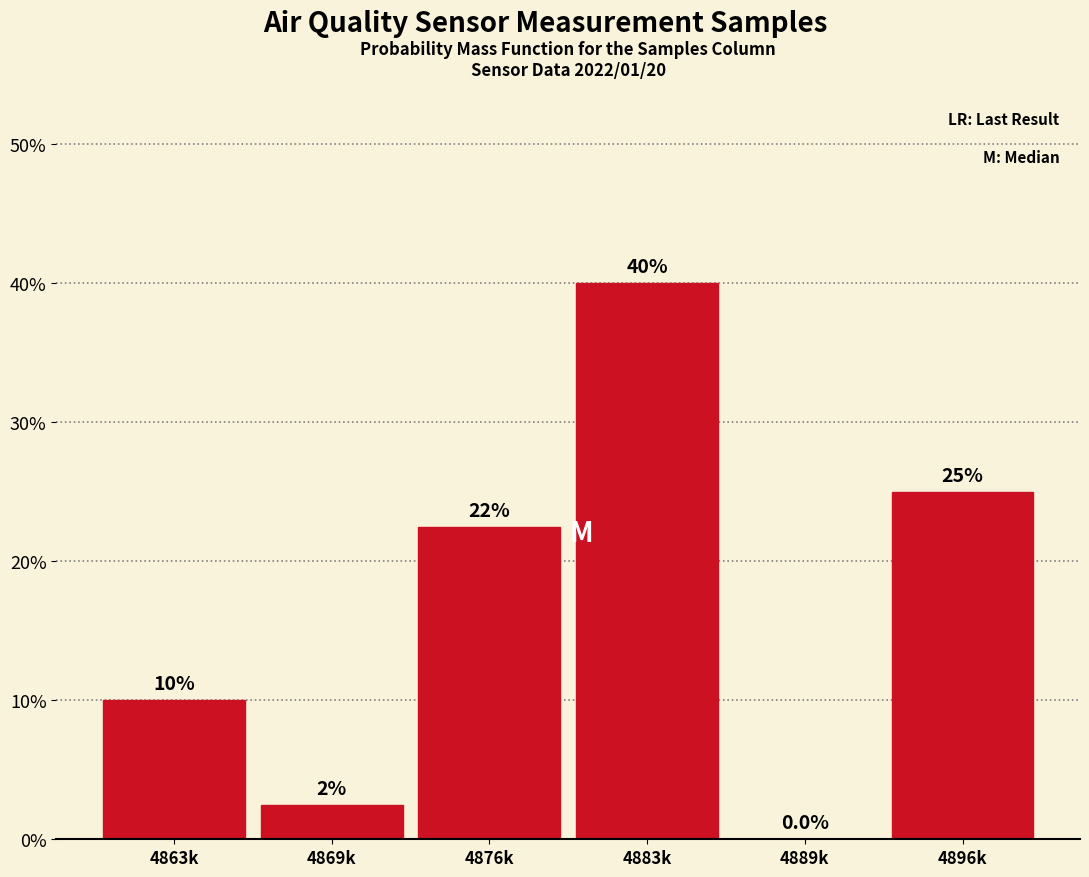

Reading left to right, what are all the values shown in this chart?

4863k=10.0	4869k=2.5	4876k=22.5	4883k=40.0	4889k=0.0	4896k=25.0